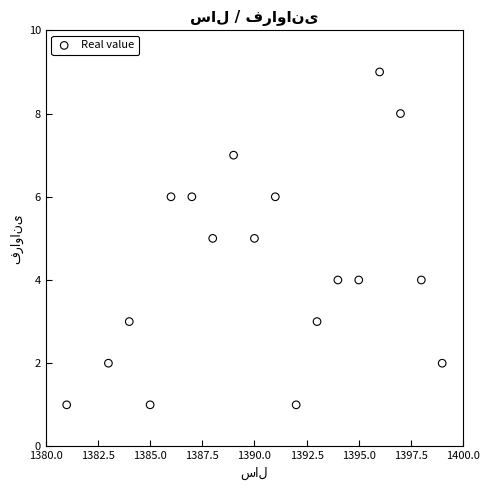

What is the range of Y values (max minus min)?

8